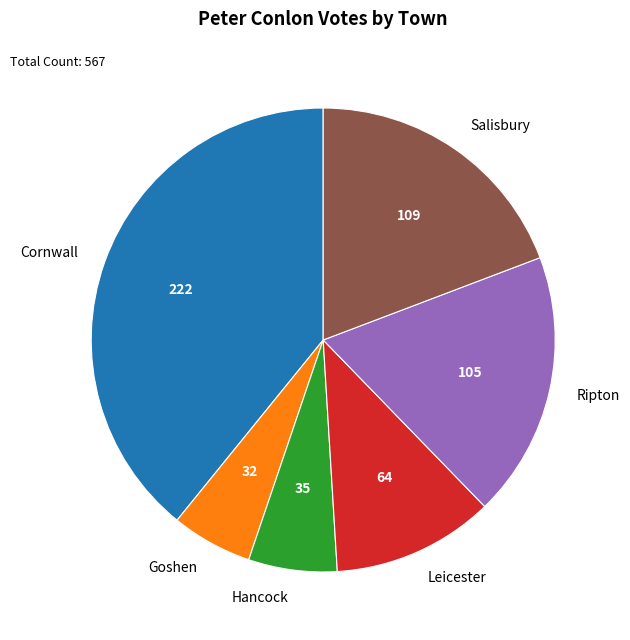

Do Hancock and Salisbury together represent more than half of the pie?

No